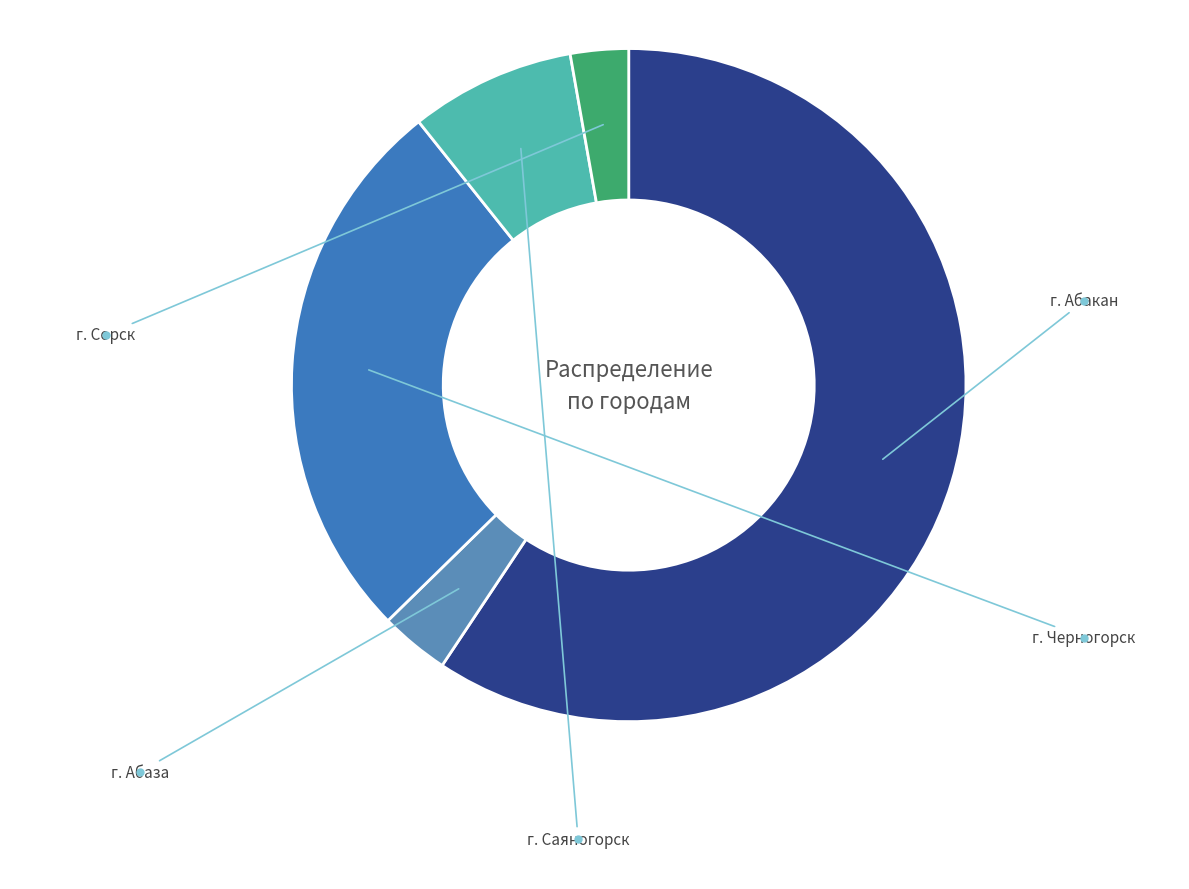

Which category has the smallest portion of the pie?

г. Сорск